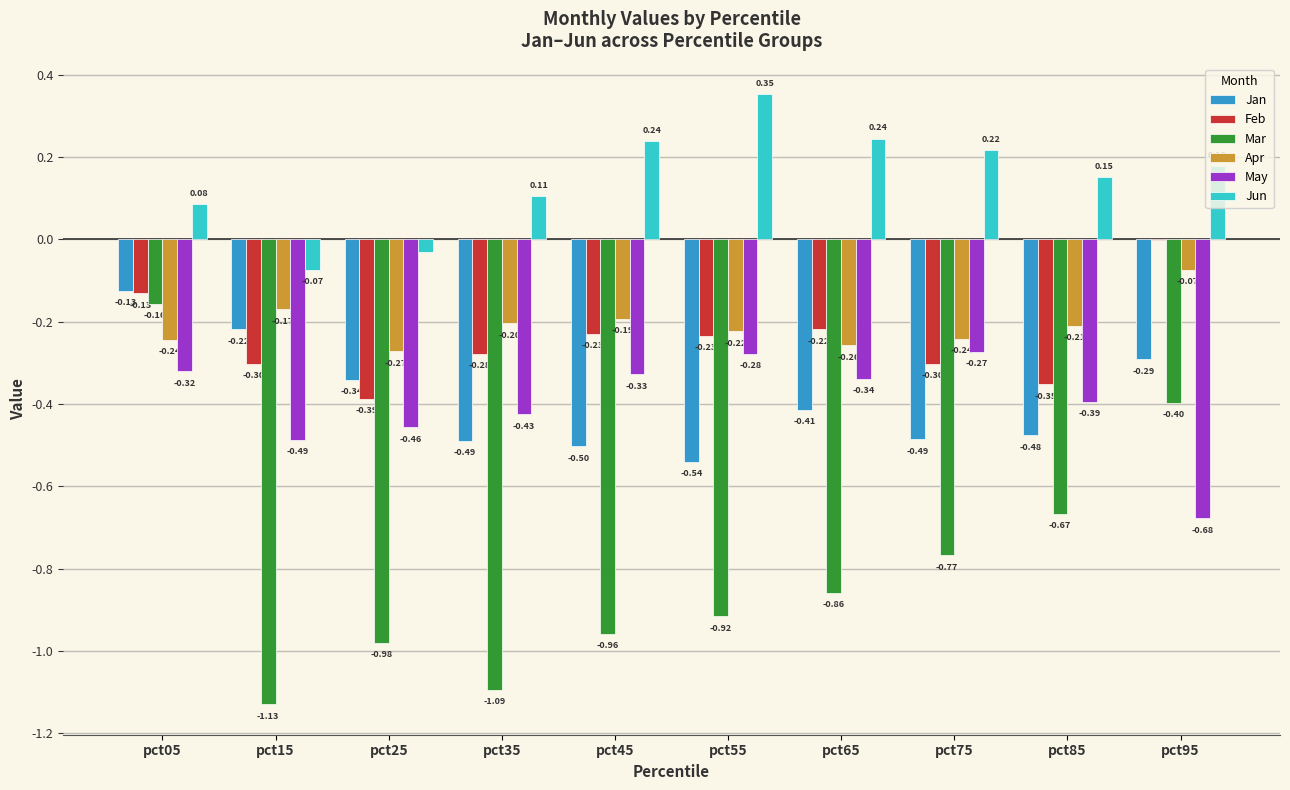

What is the spread (max minus min) of values at pct15?

1.1